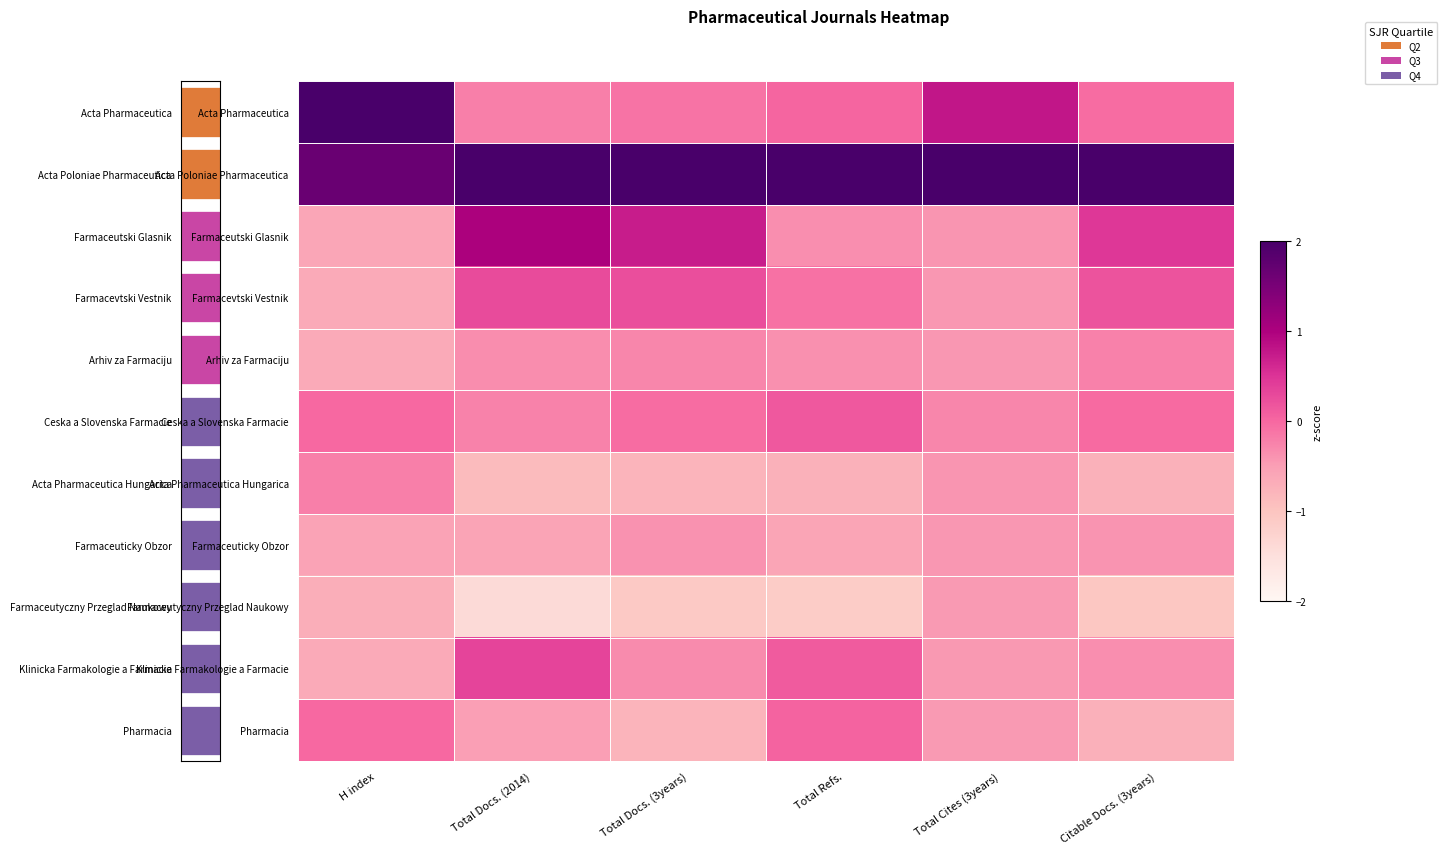

The value of Farmacevtski Vestnik at Total Docs. (2014) is 0.4. True or false?

False